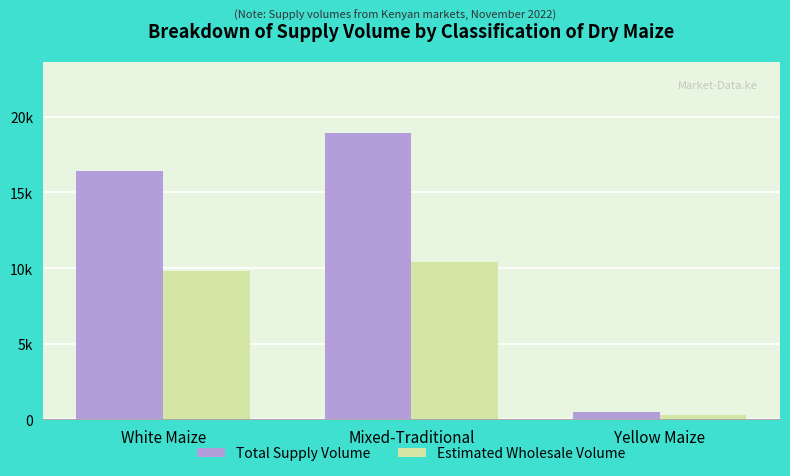

List the series in order of their overall mean, highest first.

Total Supply Volume, Estimated Wholesale Volume